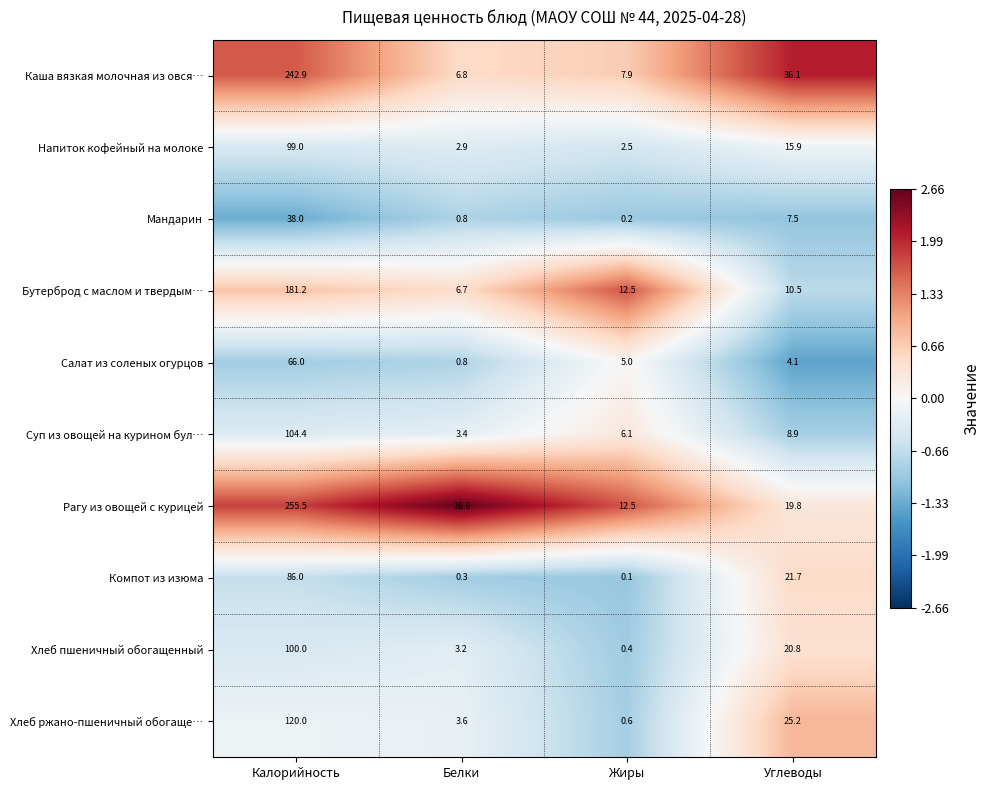

Is it true that Компот из изюма equals 21.7 at Углеводы?

True